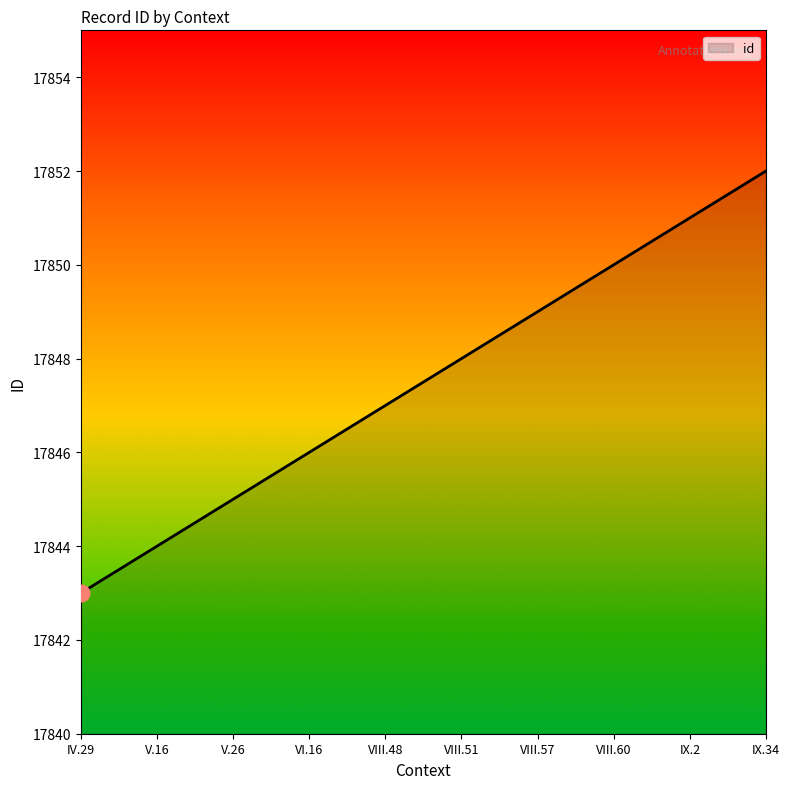

True or false: the data shows 27686 at VIII.51.

False